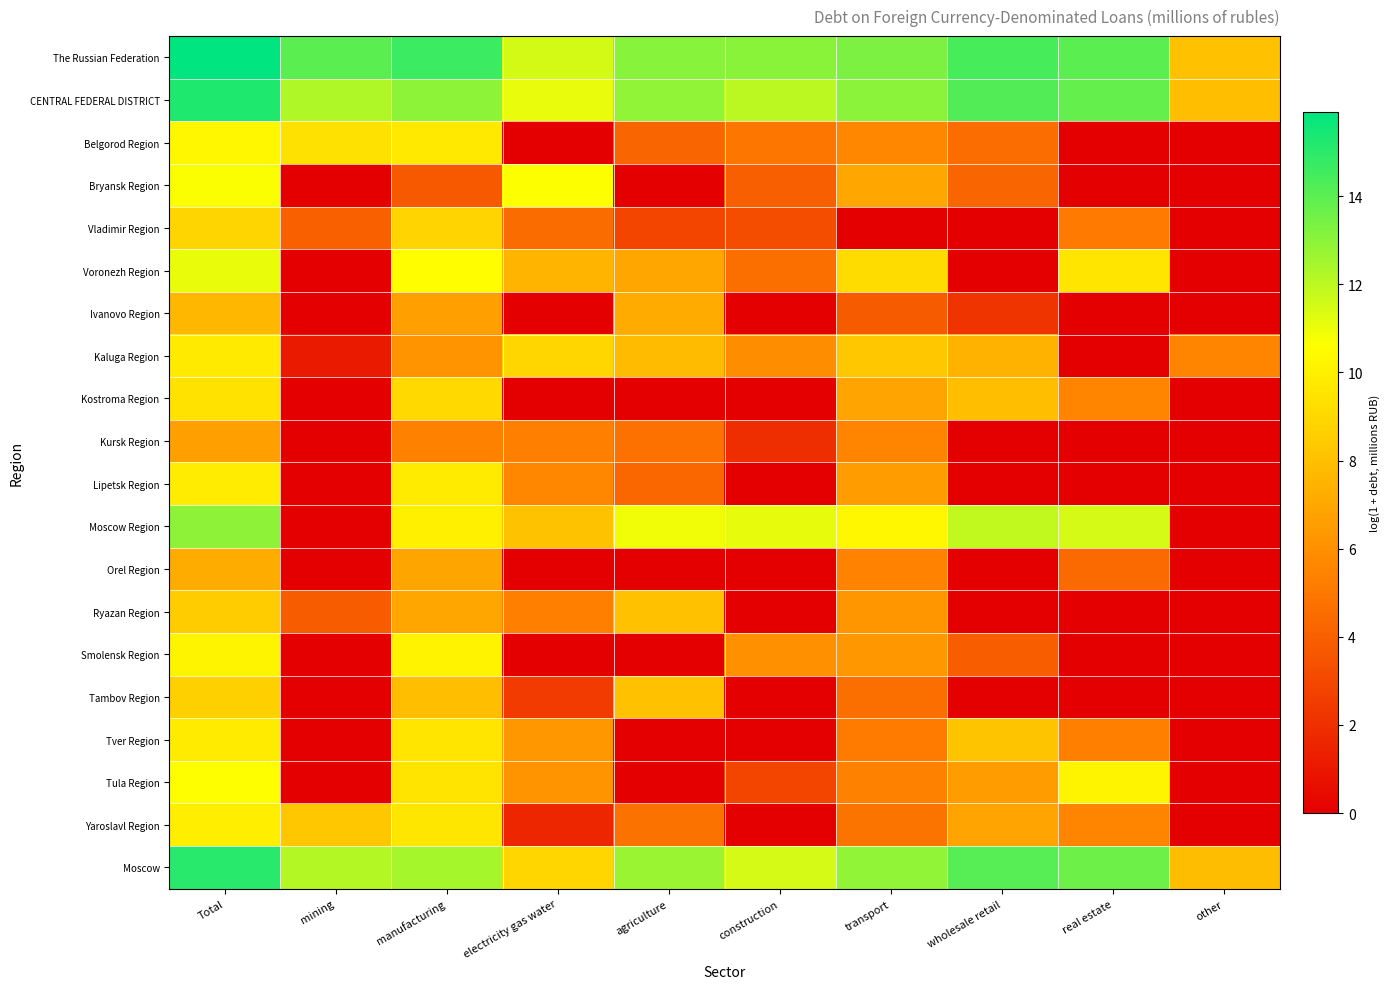

How many data points does each series have?

10